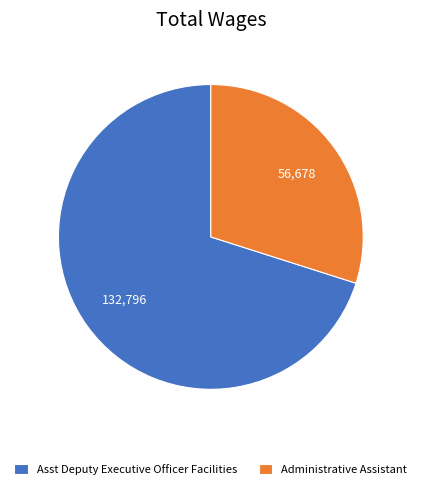

Between Asst Deputy Executive Officer Facilities and Administrative Assistant, which is larger?

Asst Deputy Executive Officer Facilities